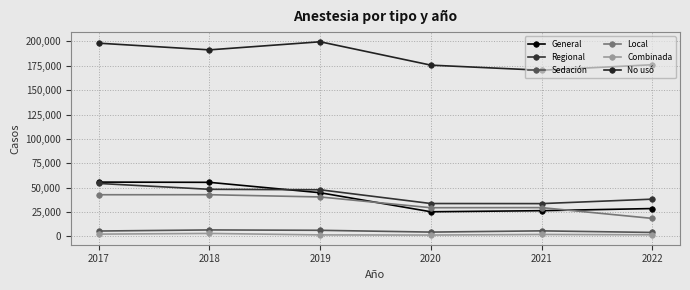

Where do Regional and General first cross each other?

2018 and 2019